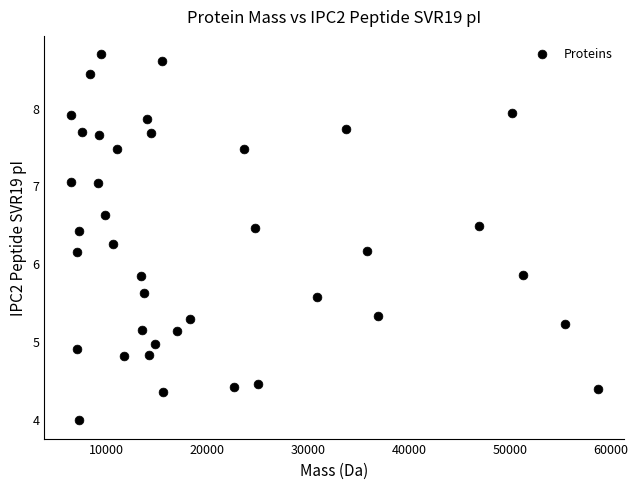

What is the range of X values (max minus min)?

52284.0